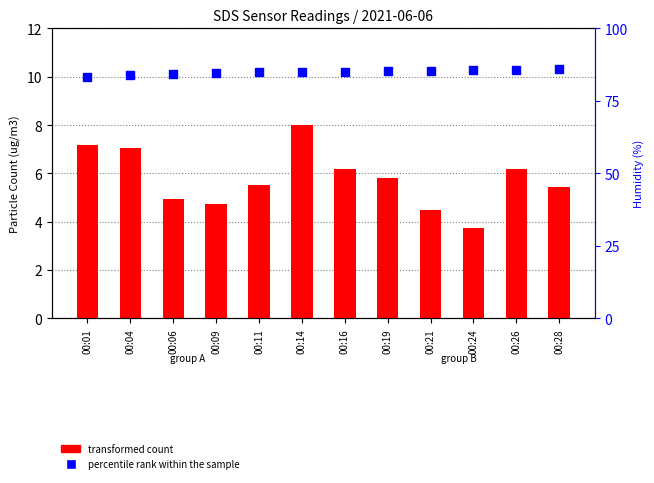

Which series reaches the maximum Y coordinate?

percentile rank within the sample